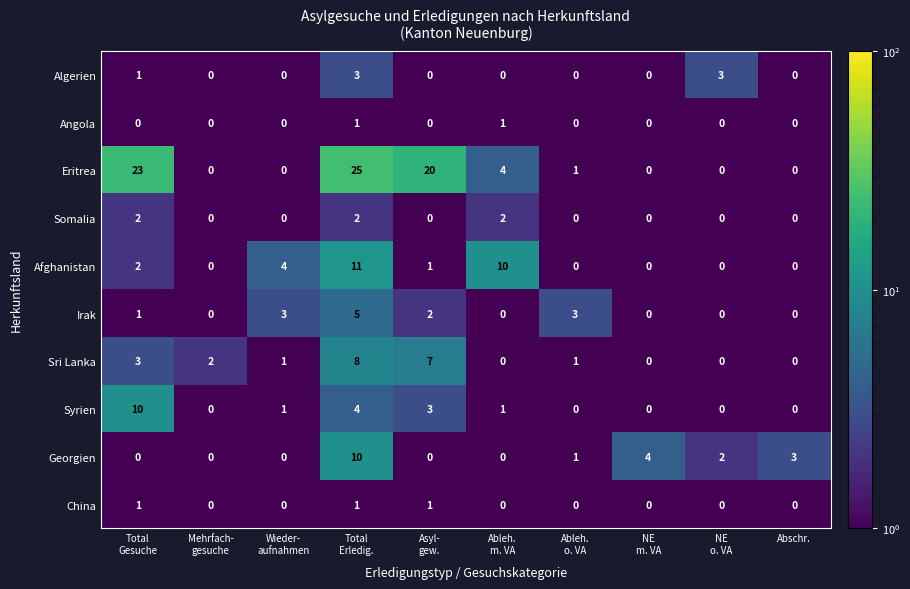

The Sri Lanka series shows -5 at Abschr.. True or false?

False